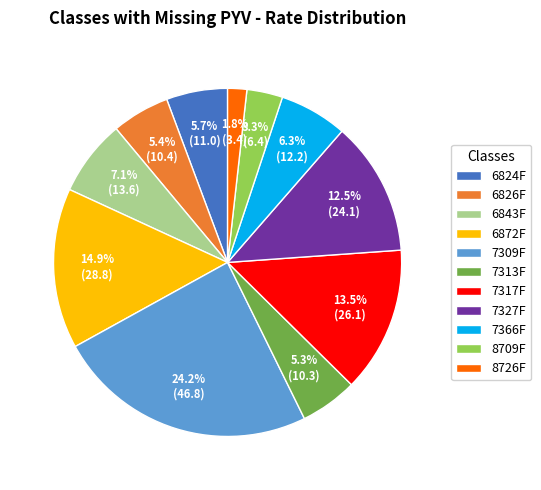

The 7317F slice represents 27% of the pie. True or false?

False